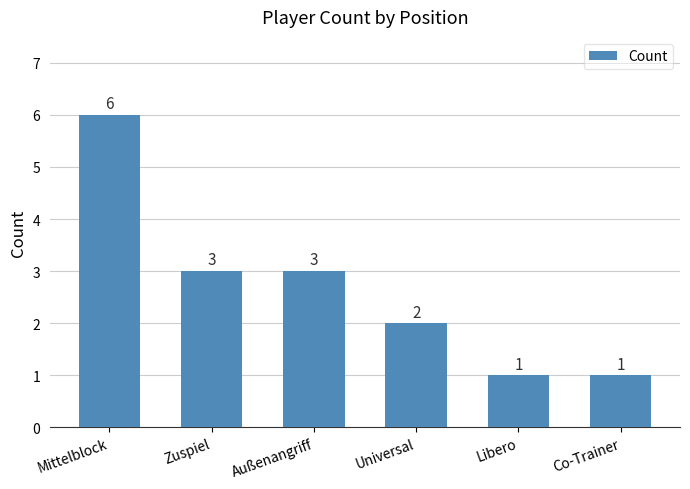

What is the change in value from Mittelblock to Libero?

-5